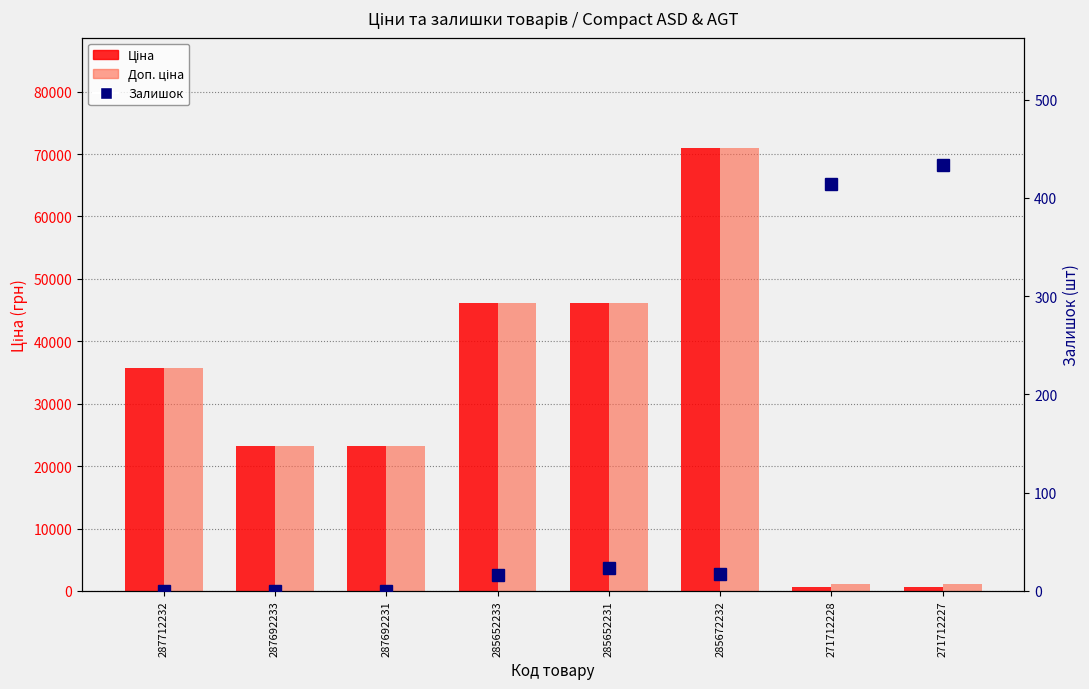

What is the difference between the Залишок values at 287692231 and 285652231?

23.0